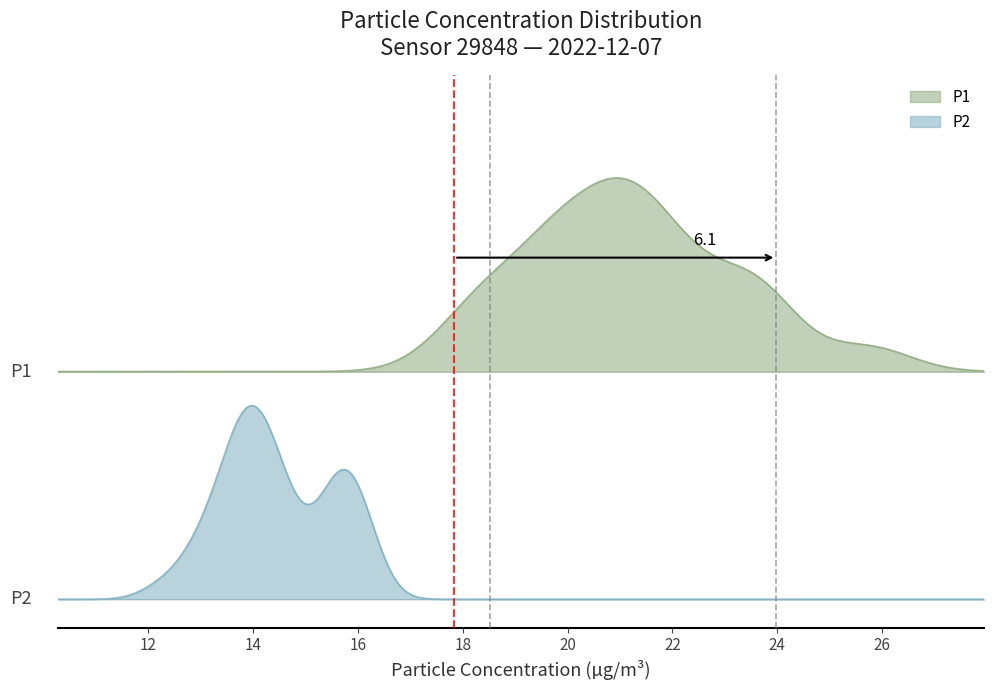

Does the chart display data point markers on the line(s)?

No